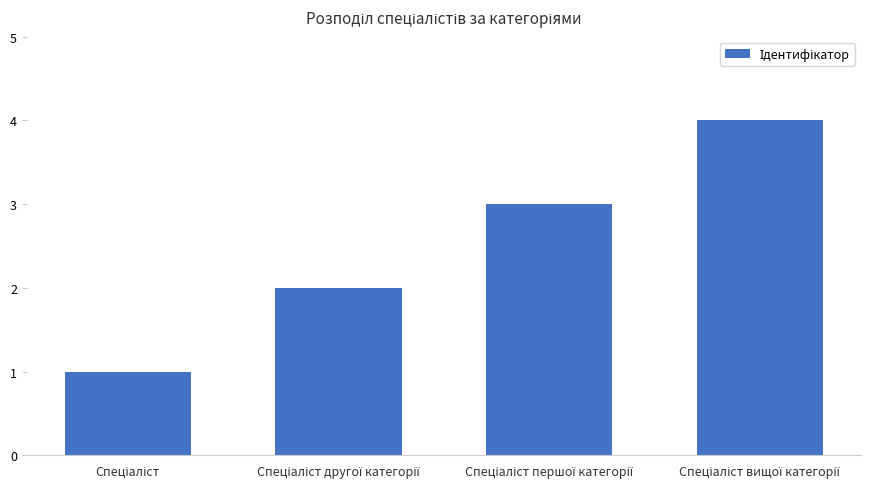

How many data points does each series have?

4